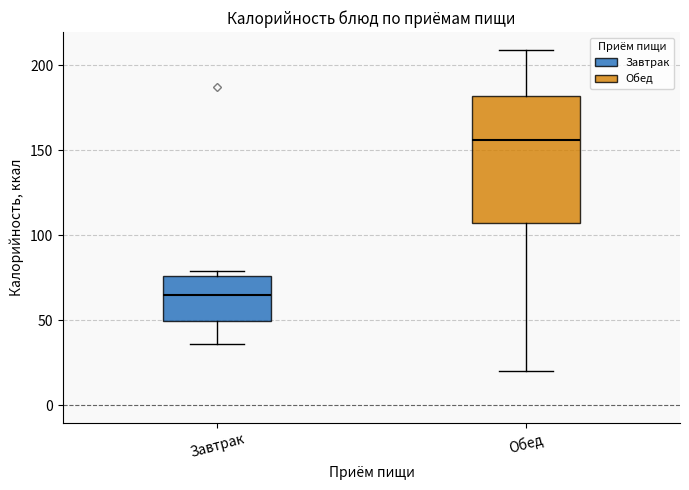

Comparing the boxes themselves (not the whiskers), which one is the tallest?

Обед